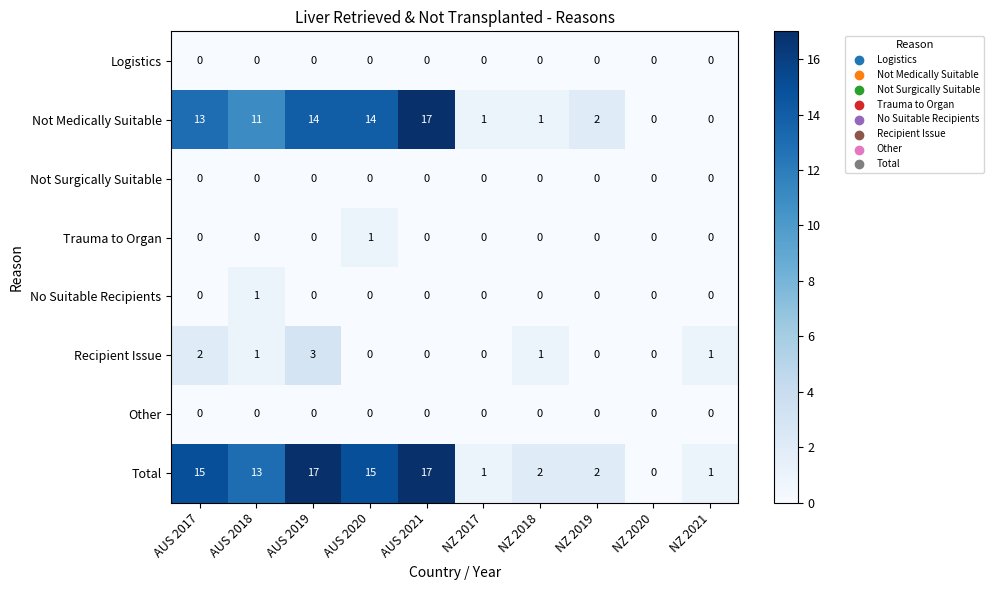

Which series changed the most between AUS 2018 and NZ 2020?

Total